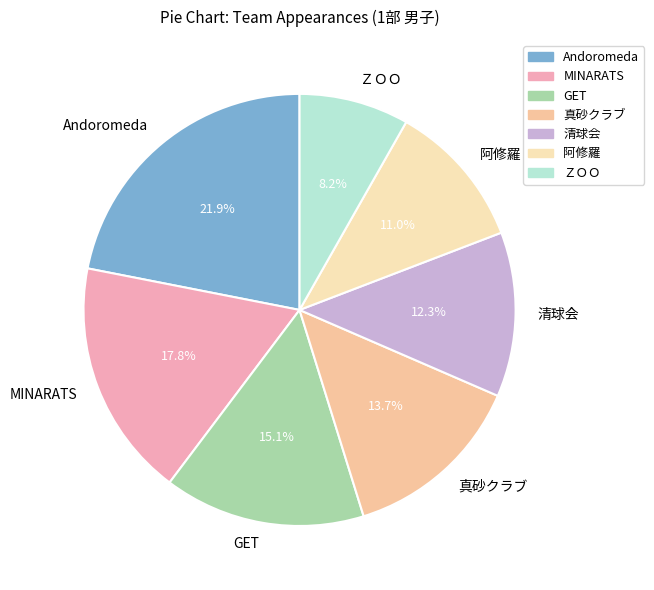

How many slices are in this pie chart?

7